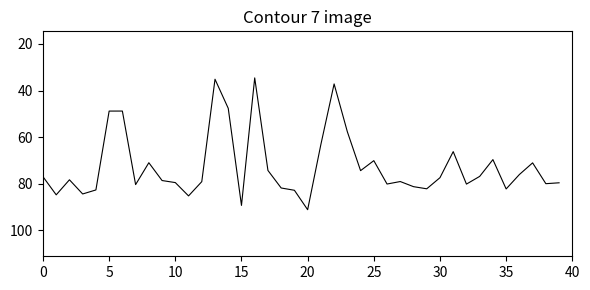

What is the difference between the maximum and minimum values?

56.6